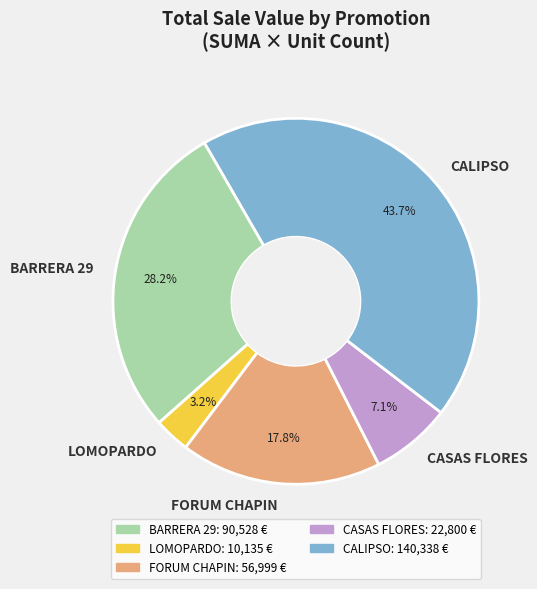

Which has a higher value, FORUM CHAPIN or CALIPSO?

CALIPSO